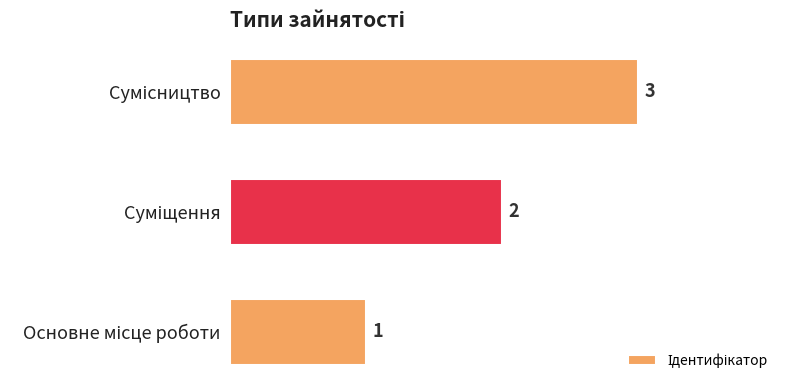

What is the difference between the second highest and minimum values?

1